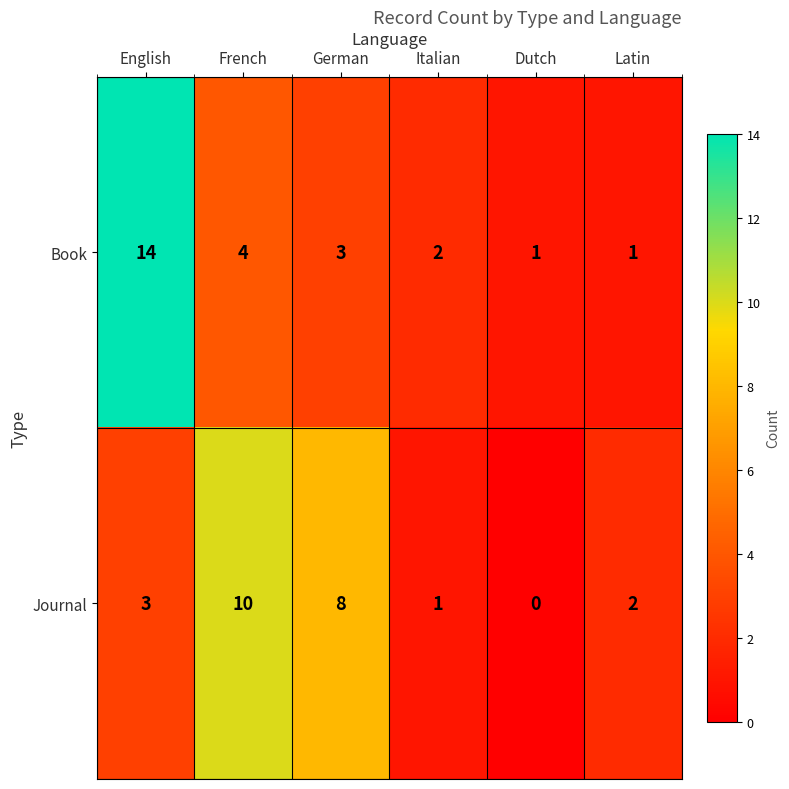

Reading left to right, list all the values displayed in this chart.

Book: 14	4	3	2	1	1
Journal: 3	10	8	1	0	2